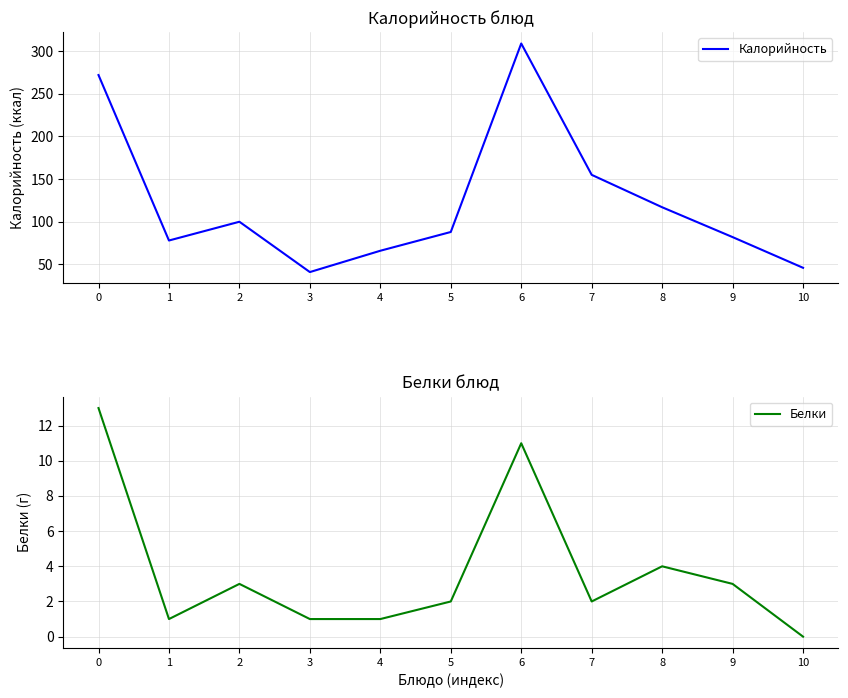

Which series has the largest total across all categories?

Калорийность